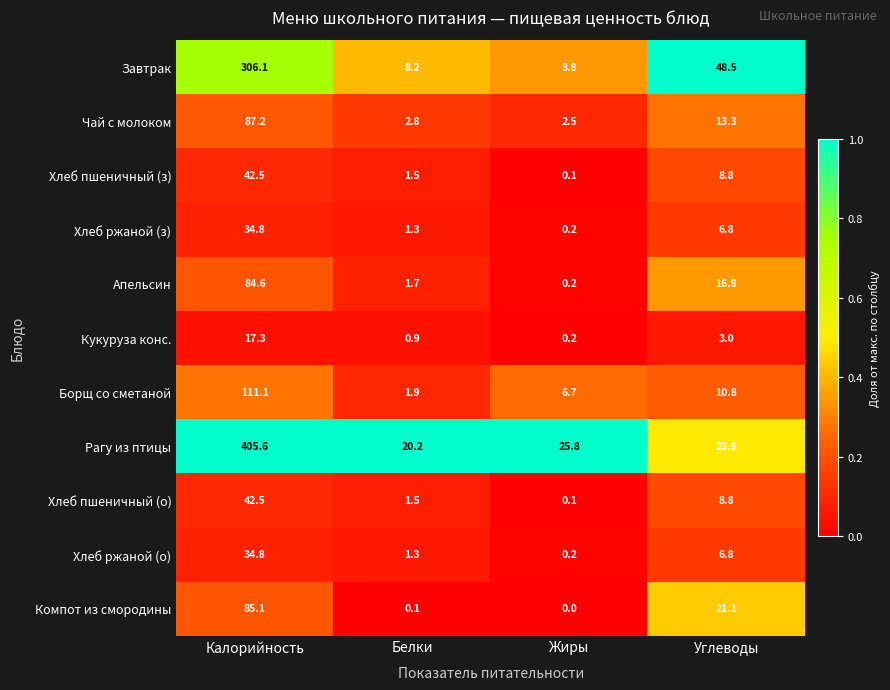

Which label corresponds to the largest value in the chart?

Калорийность